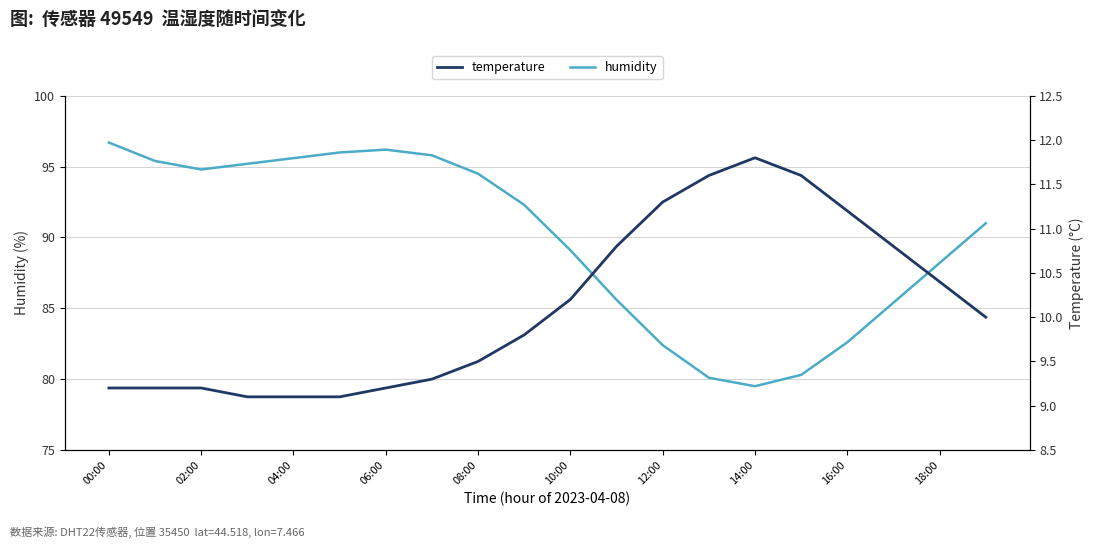

How many lines are shown in the chart?

2